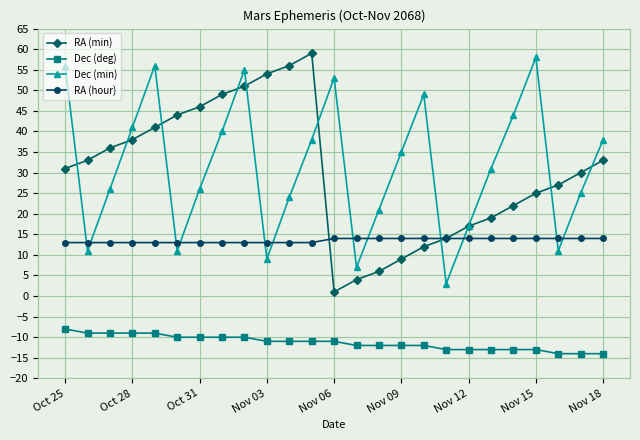

True or false: RA (hour) and Dec (min) cross at least once.

True